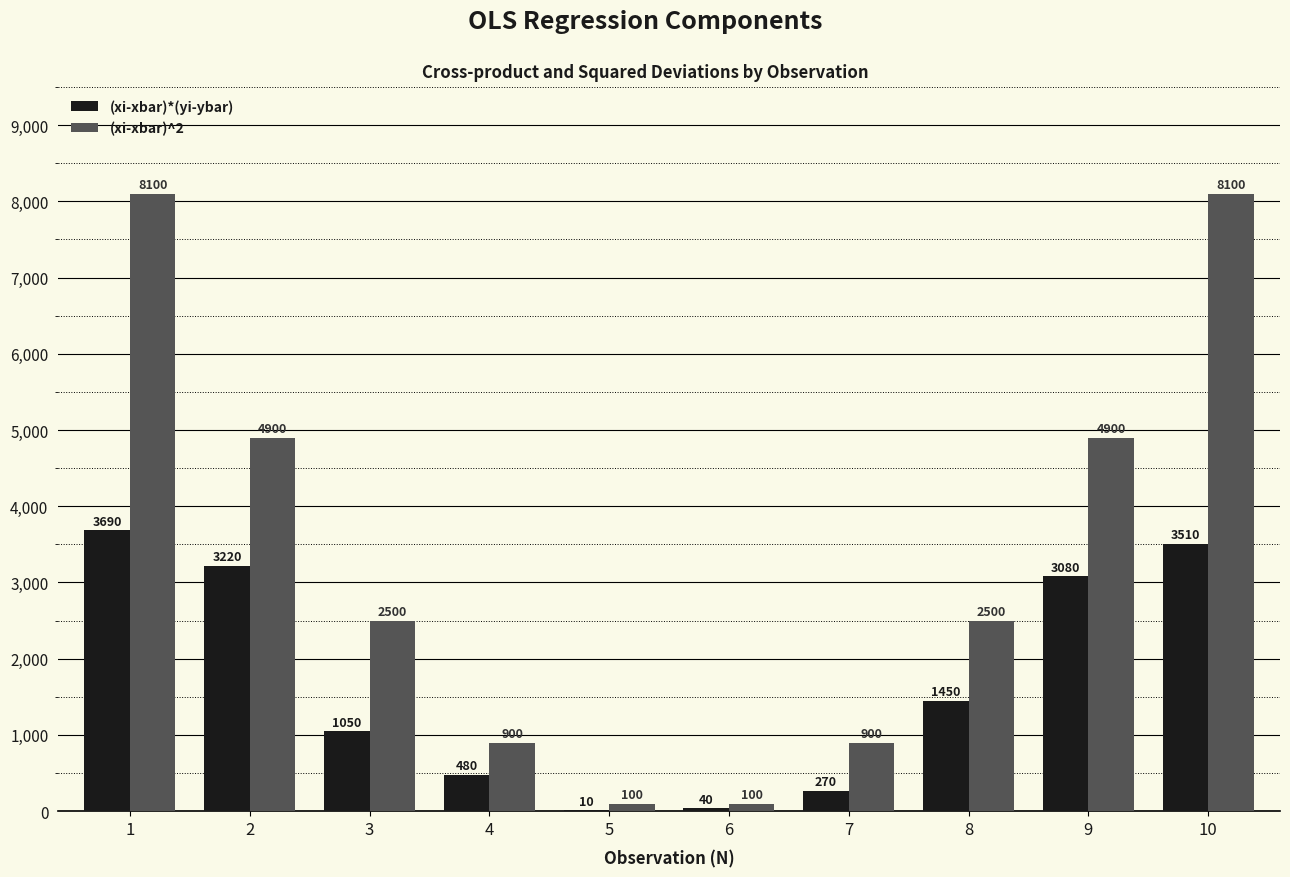

Read the (xi-xbar)^2 value at 5, to the nearest 10.

100